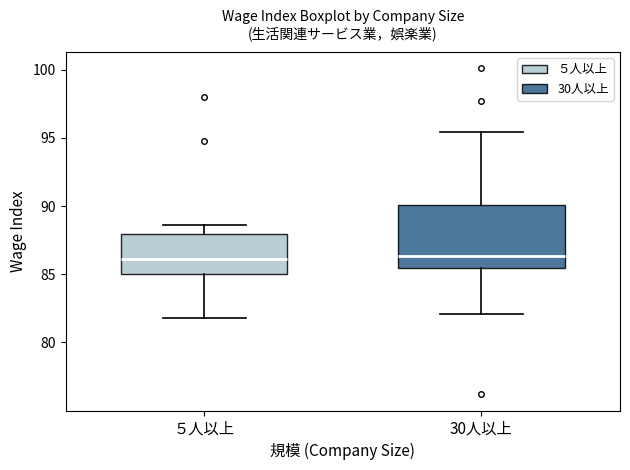

Where does the upper whisker of the box for 30人以上 end on the y-axis? The values are not printed on the chart, so give them approximately, as read against the axis.

95.5